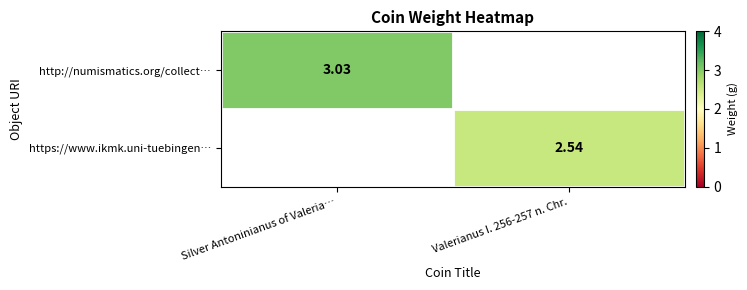

Count the number of categories in the chart.

2